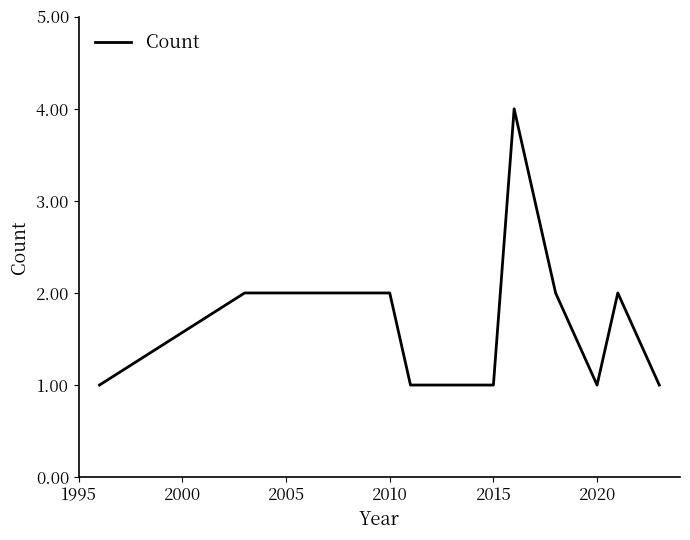

What is the maximum value shown in the chart?

4